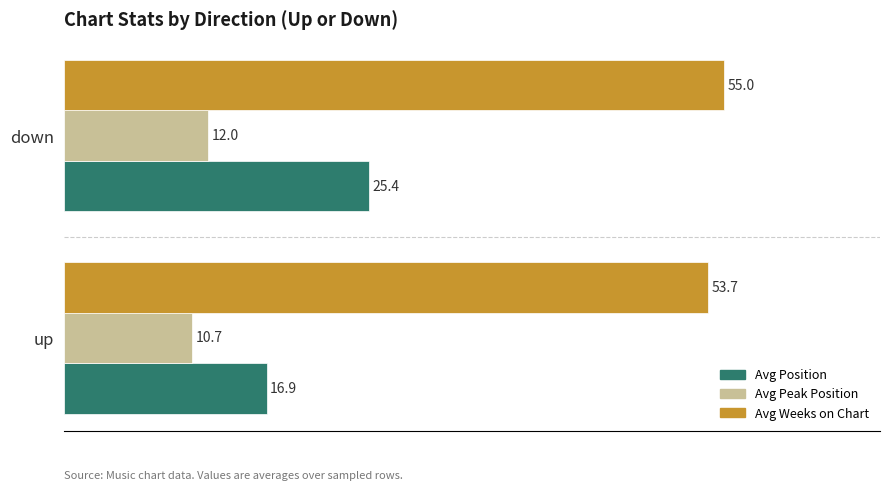

How many data points does each series have?

2